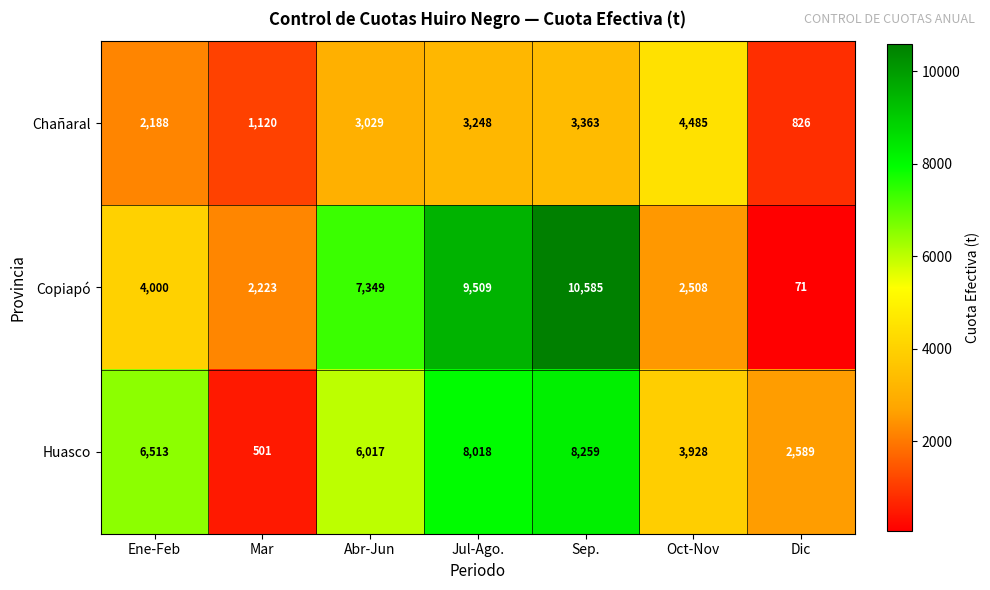

What is the sum of the Huasco values at Mar and Oct-Nov?

4429